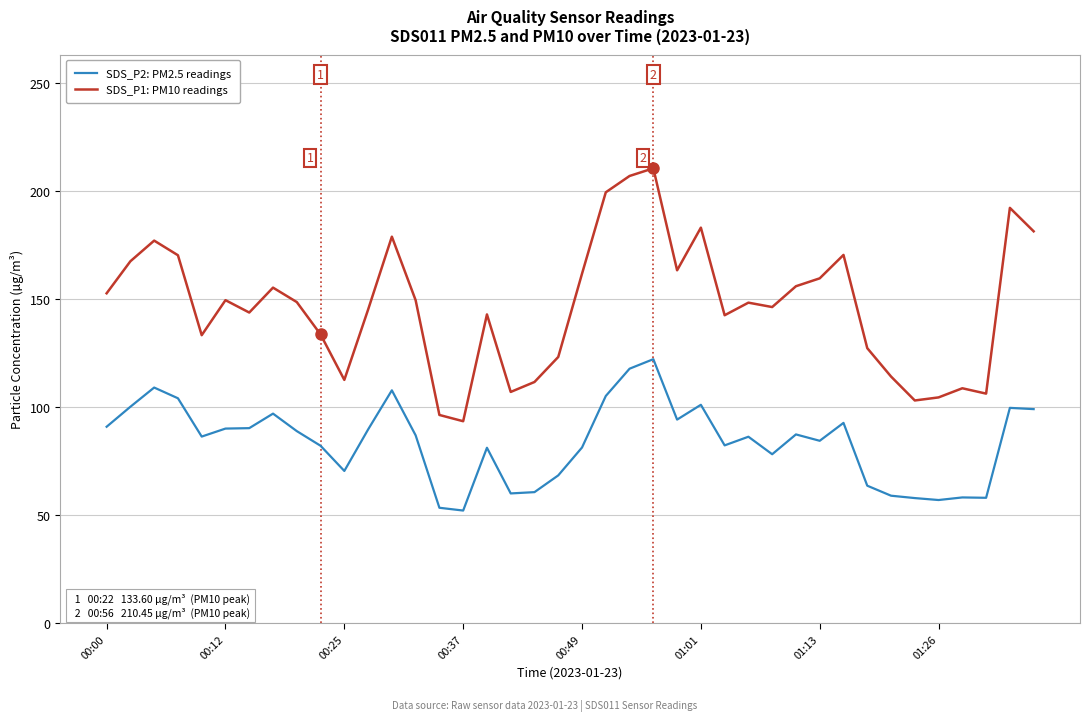

What is the sum of all SDS_P2: PM2.5 readings values?

3354.5